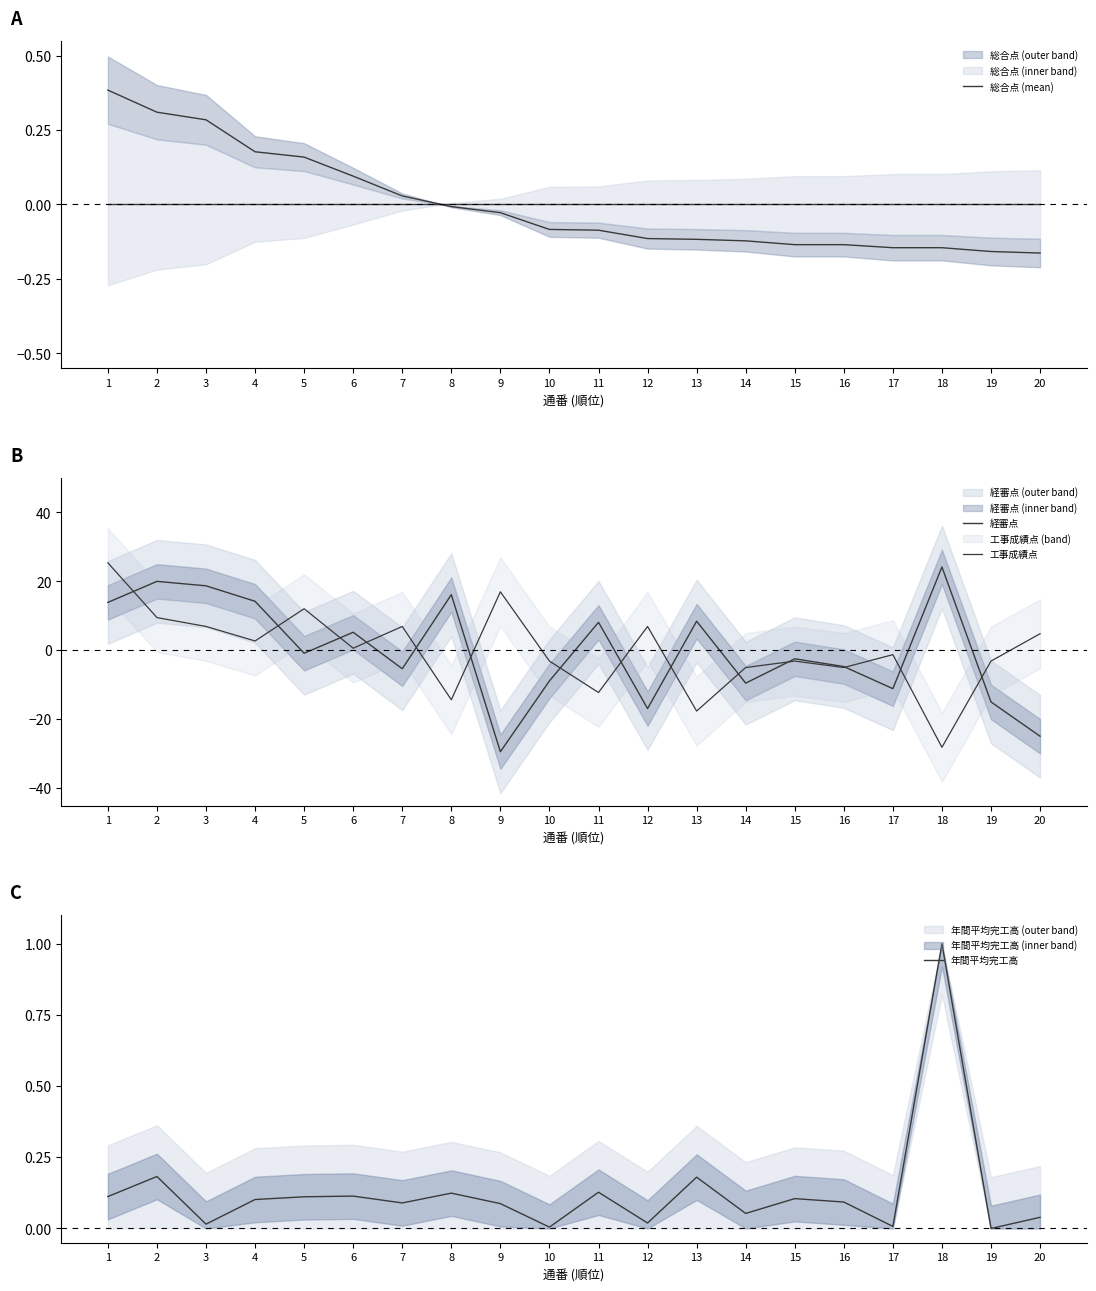

True or false: 年間平均完工高 has more than 0 points higher than both neighbors.

True